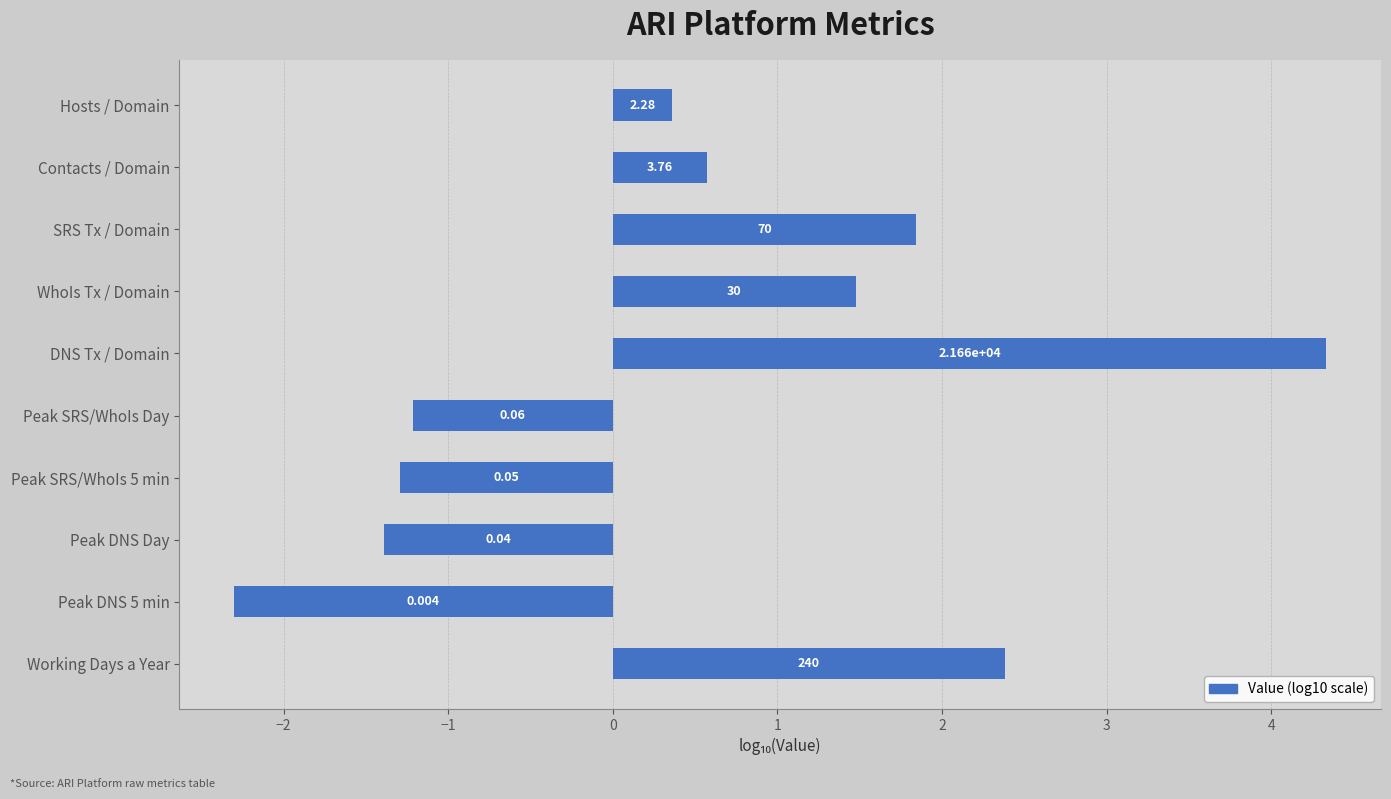

What is the minimum value shown in the chart?

-2.3